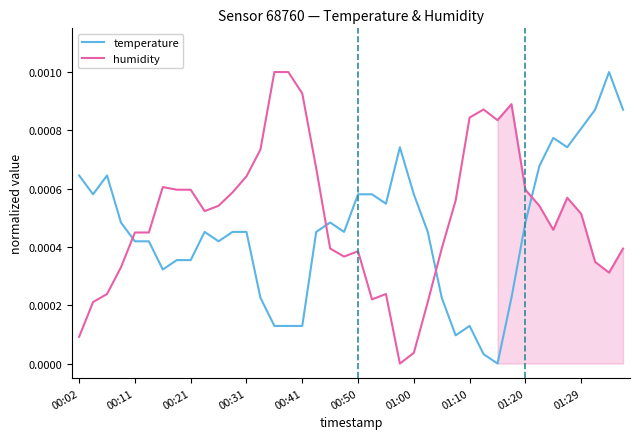

Rank the series by their average value, from highest to lowest.

humidity, temperature